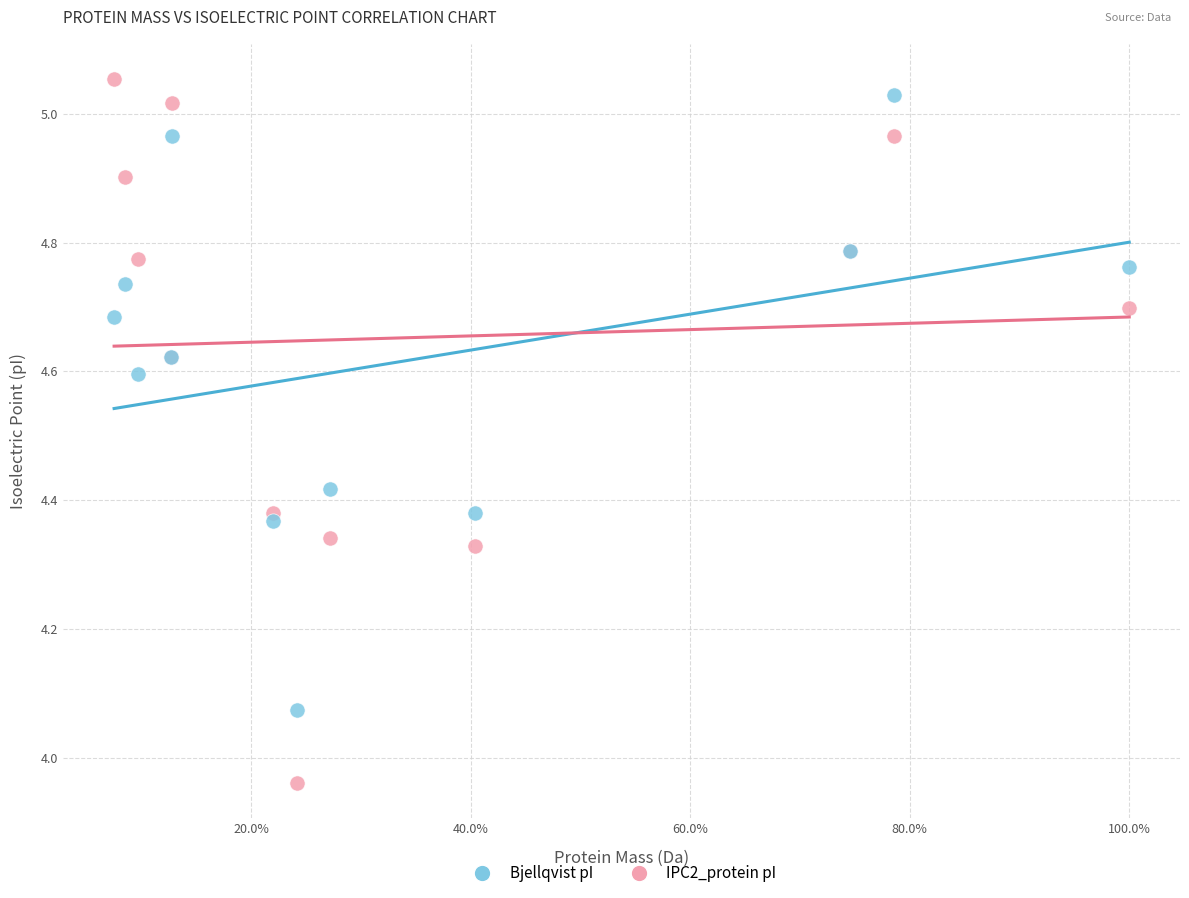

Which series contains the lowest Y value?

IPC2_protein pI